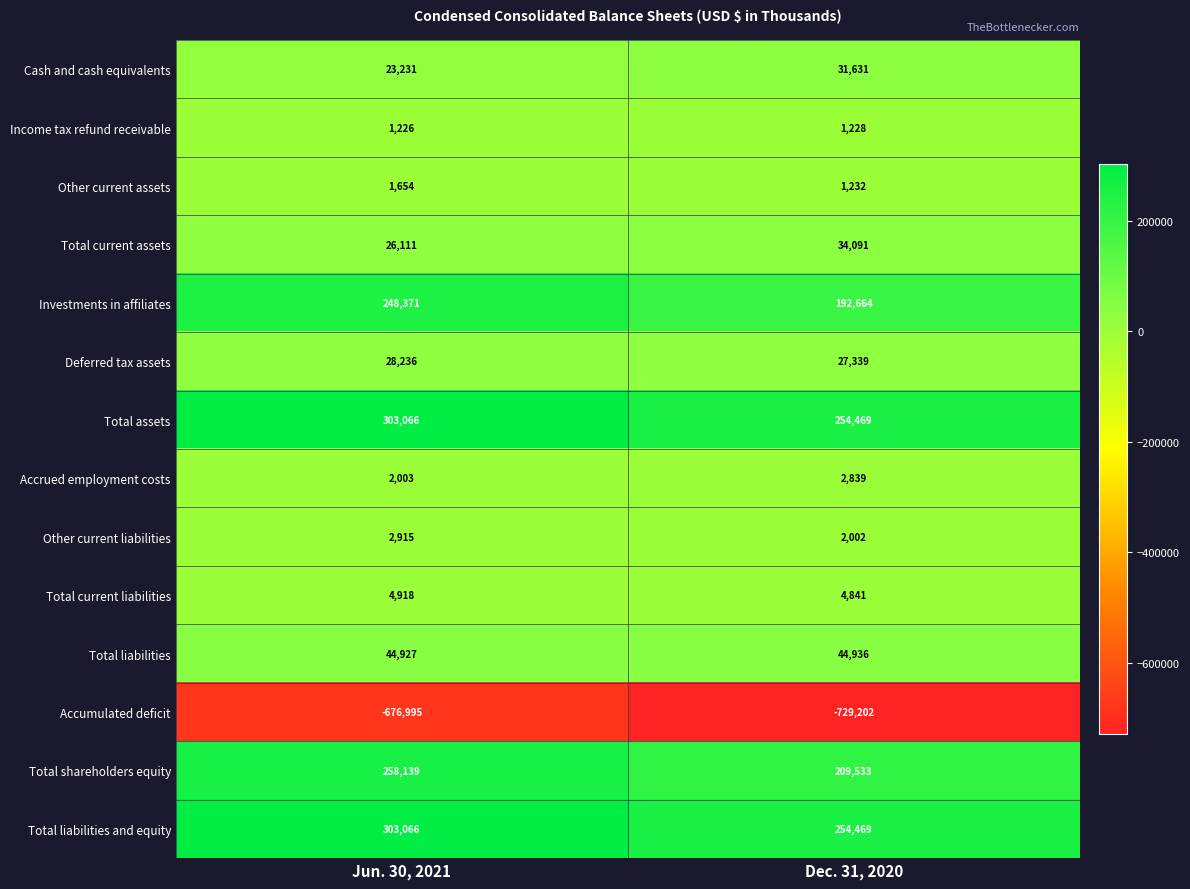

At which category is the sum across all series the highest?

Jun. 30, 2021